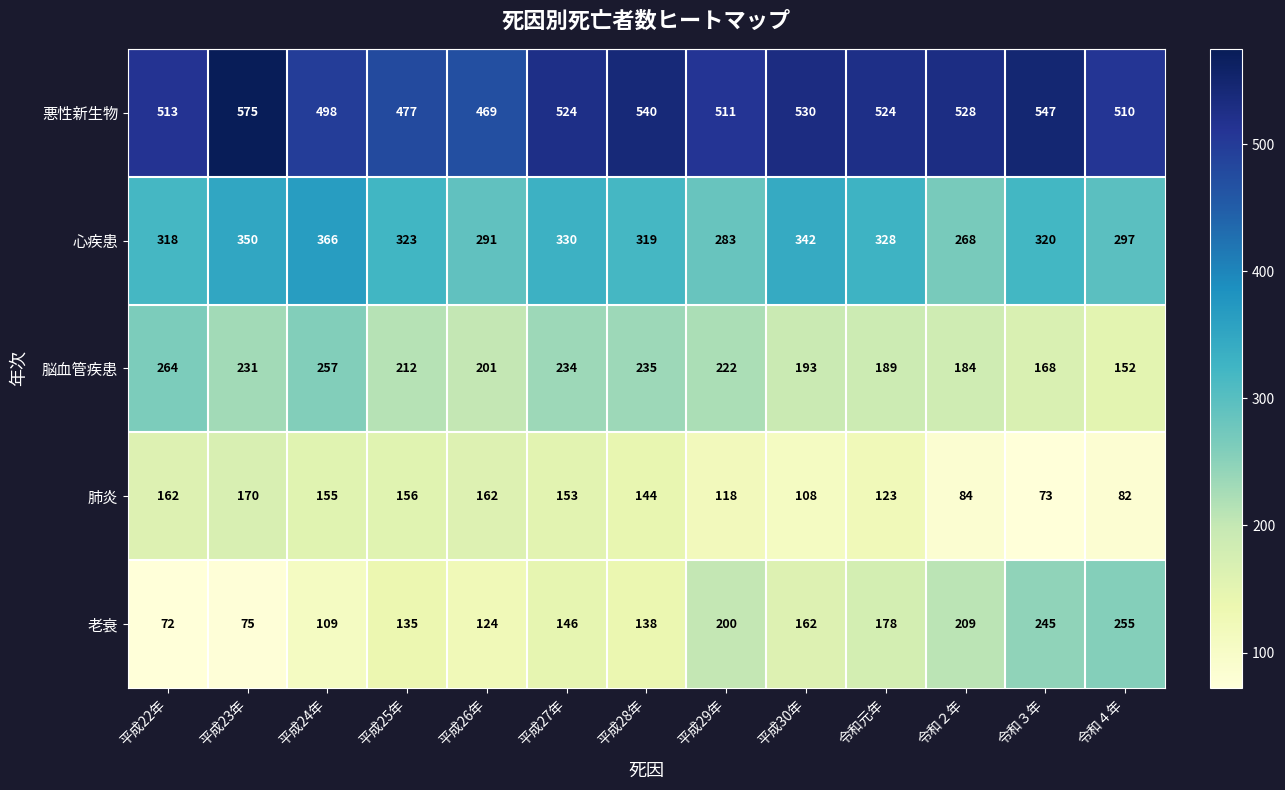

Rank the categories by 老衰 value from lowest to highest.

平成22年, 平成23年, 平成24年, 平成26年, 平成25年, 平成28年, 平成27年, 平成30年, 令和元年, 平成29年, 令和２年, 令和３年, 令和４年